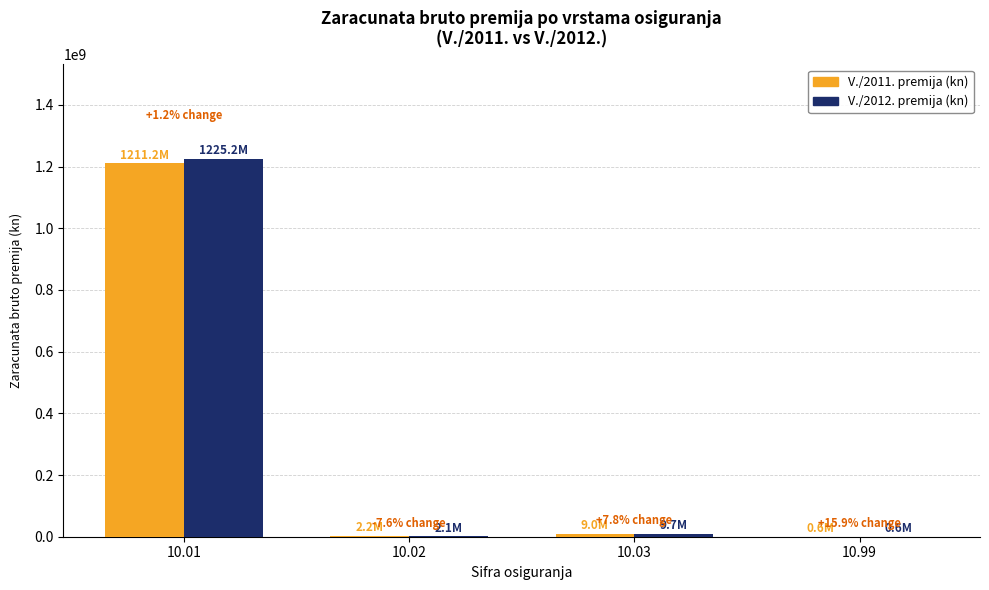

At which category is the sum across all series the highest?

10.01